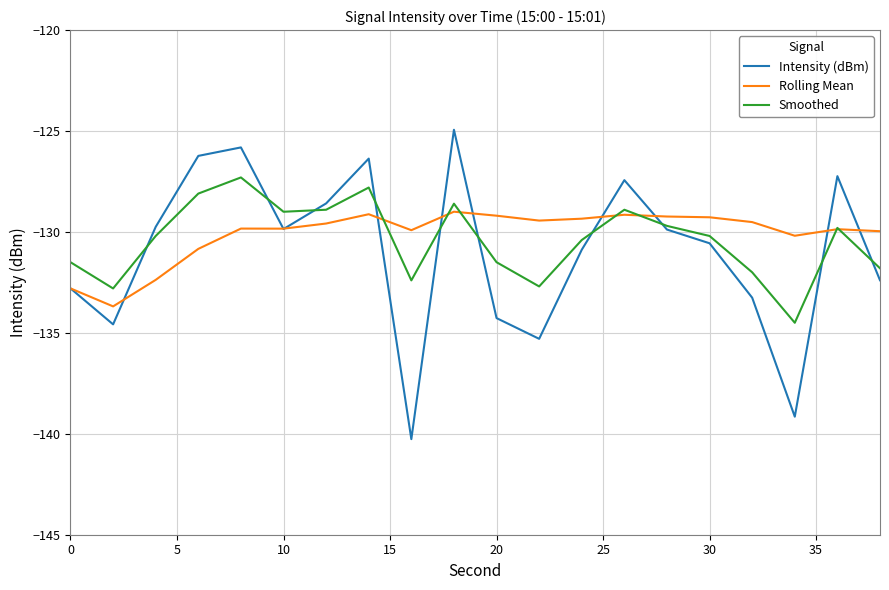

Rank the series by their maximum value, from lowest to highest.

Rolling Mean, Smoothed, Intensity (dBm)